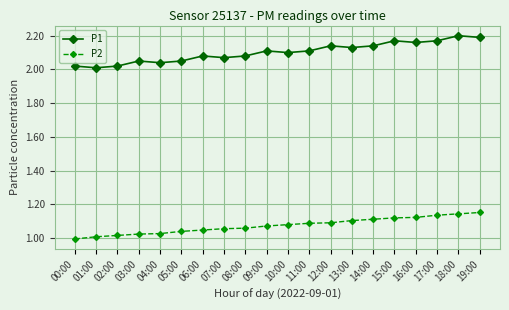

What is the difference between the maximum and minimum values in the P2 series?

0.2